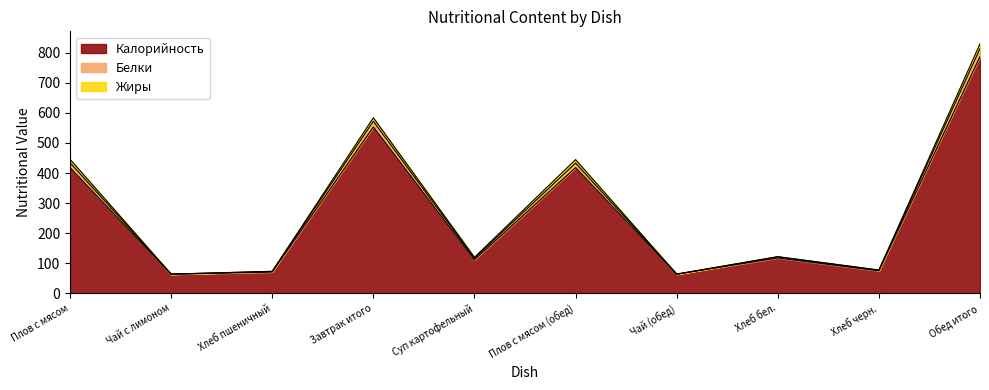

What is the difference between the highest and lowest values at Обед итого?

42.3